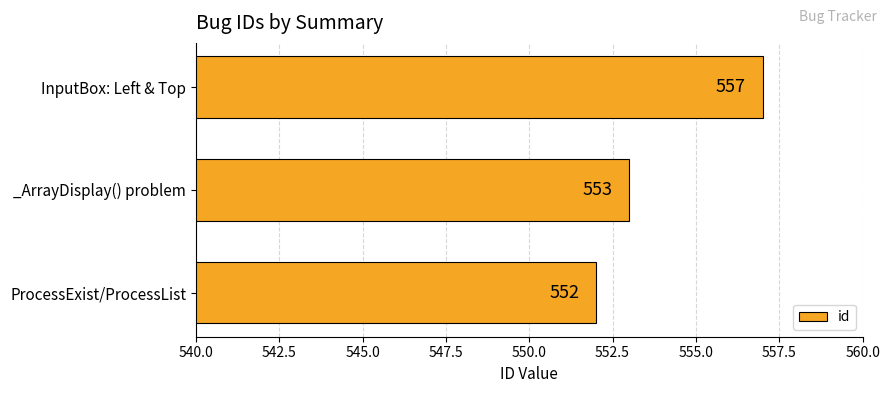

Approximately how many times larger is the value at _ArrayDisplay() problem compared to ProcessExist/ProcessList?

1.0